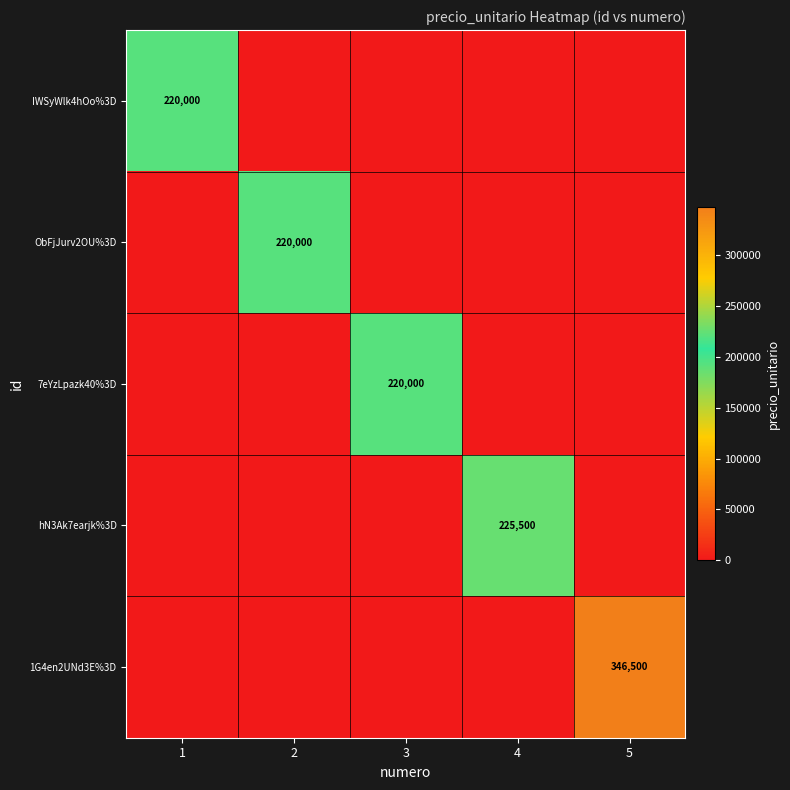

What is the difference between the highest and lowest values at 2?

220000